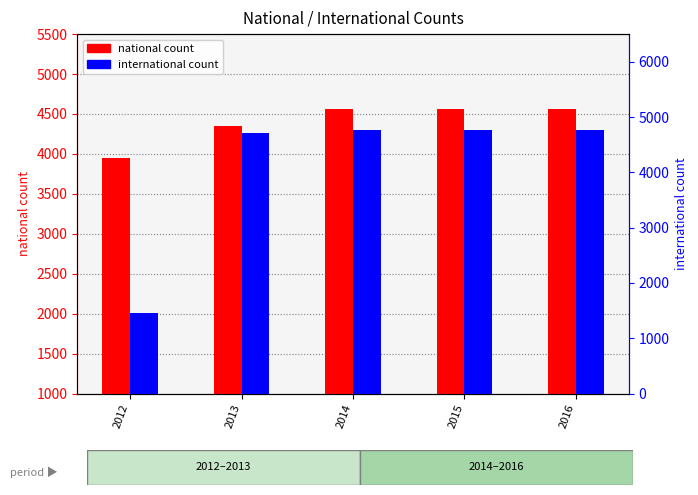

Which series has the widest spread of values?

international